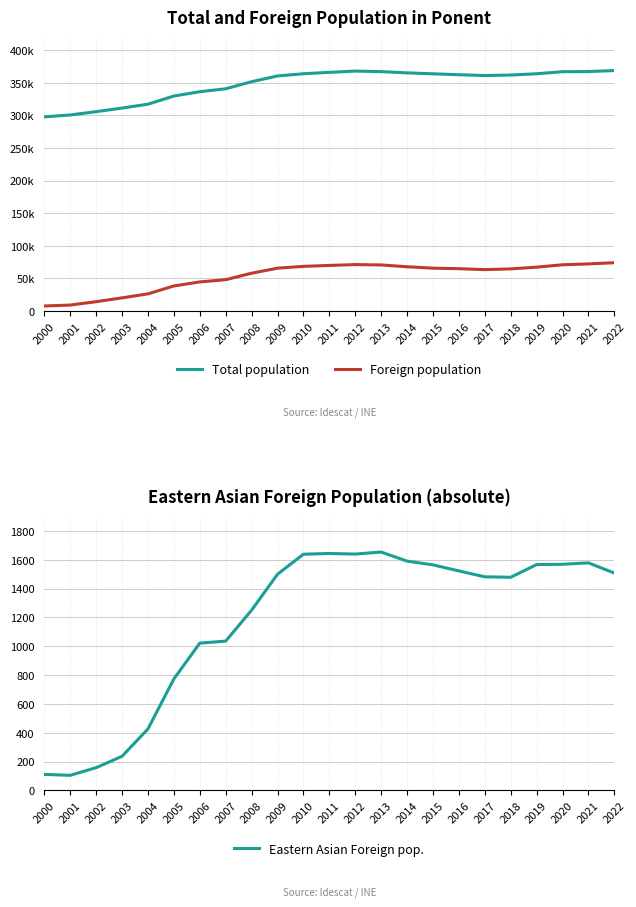

True or false: Eastern Asian Foreign pop. has more than 0 points higher than both neighbors.

True